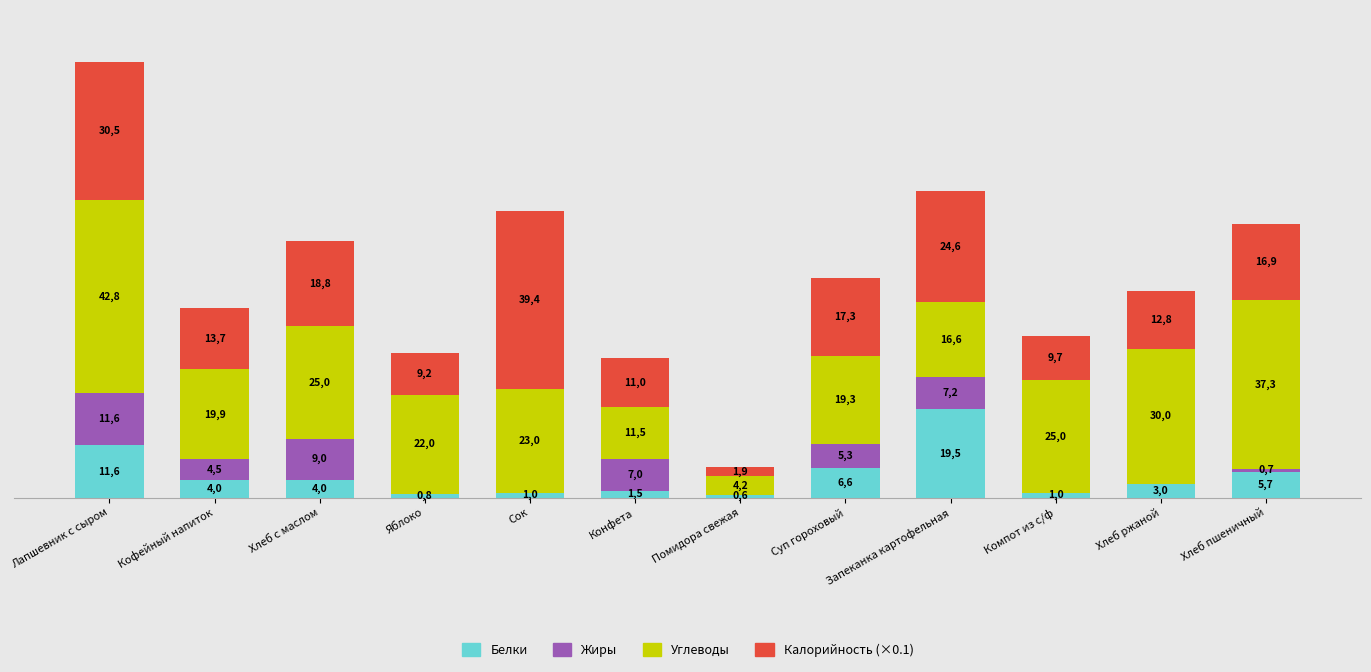

Are the bars grouped side by side (vs. stacked)?

No